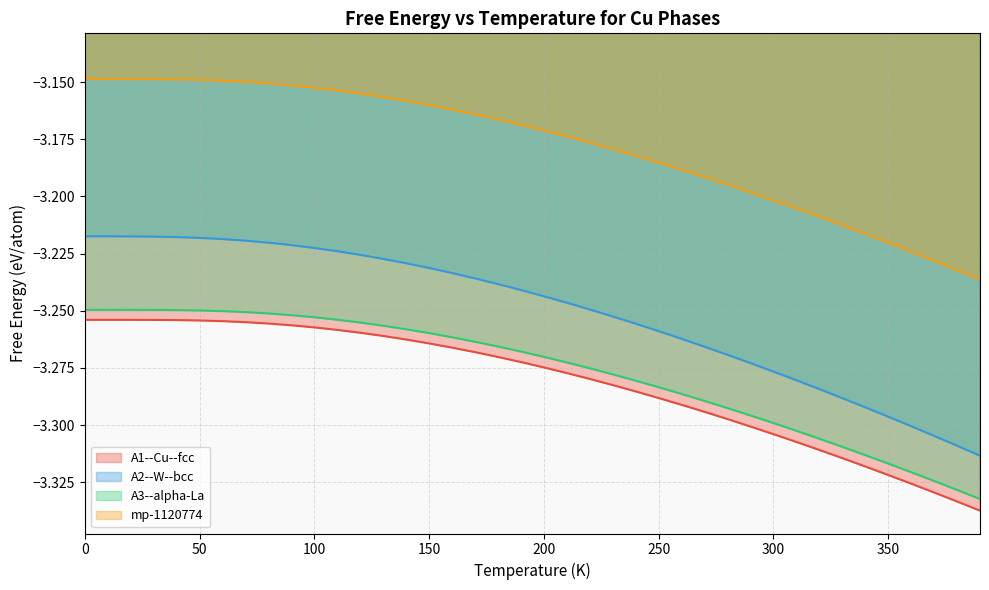

Which series has the largest total across all categories?

mp-1120774